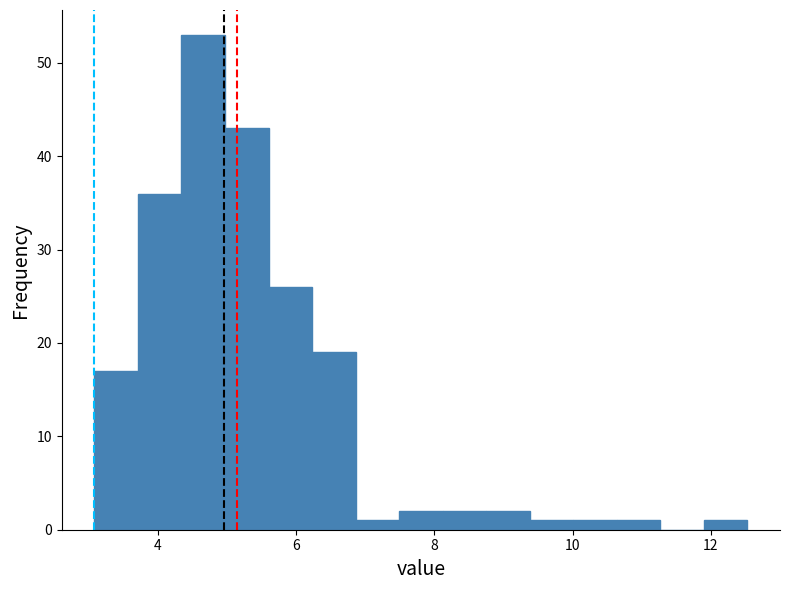

Read against the x-axis, roughly where is the centre of the tallest bar?

4.6